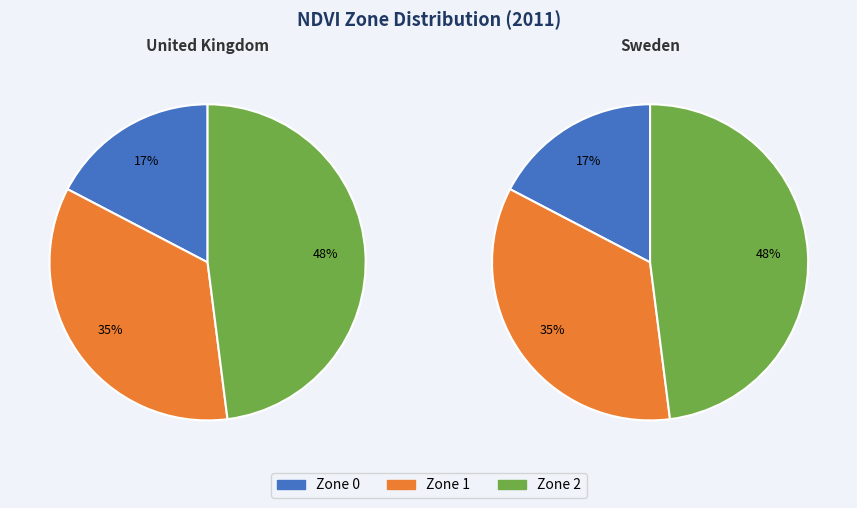

Which category has the biggest portion of the pie?

Zone 2